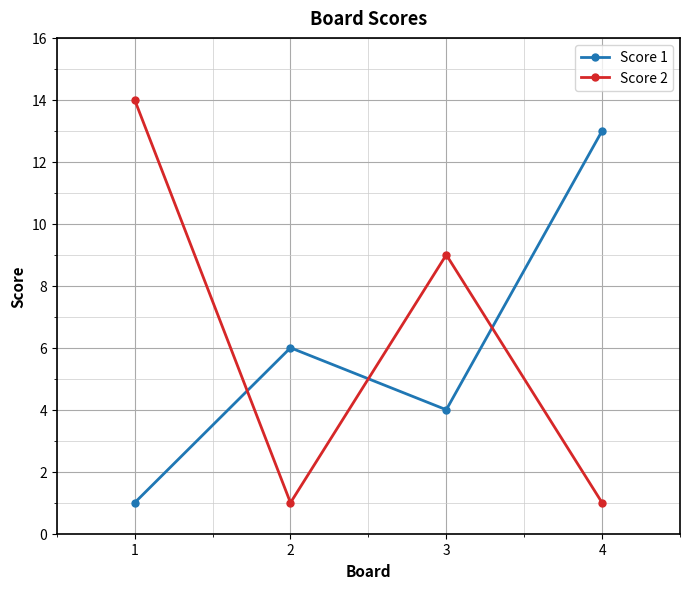

Which series has the largest range (max minus min)?

Score 2